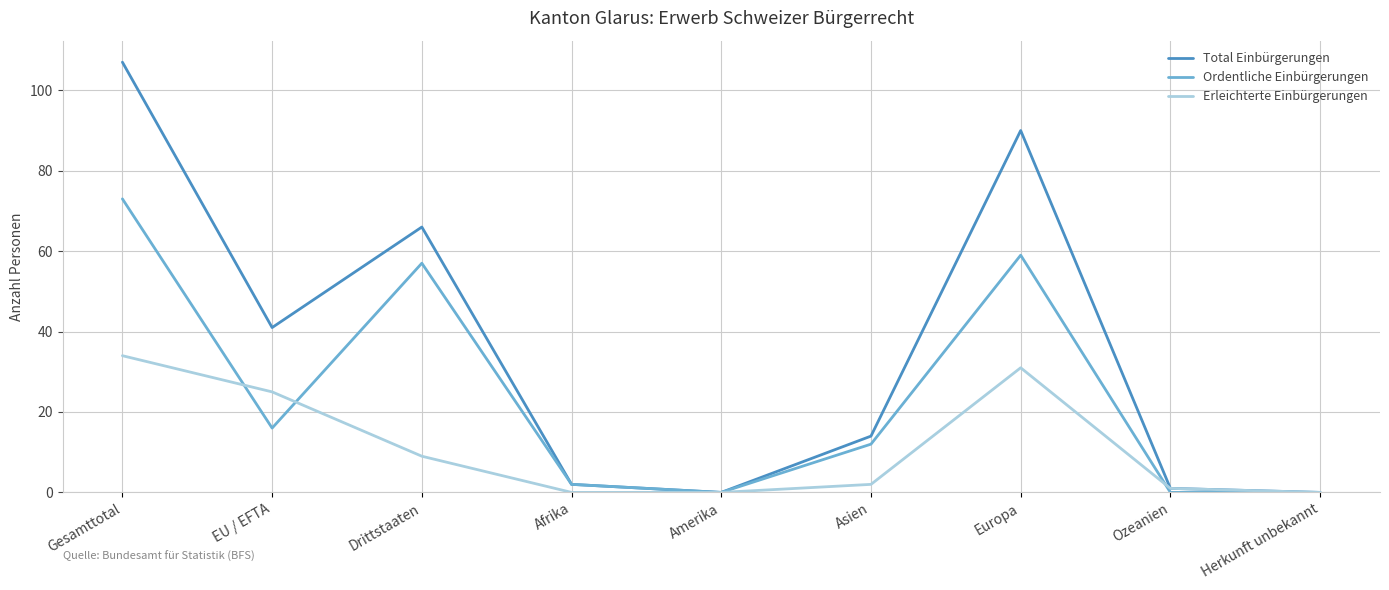

Reading right to left, what are all the values shown in this chart?

Total Einbürgerungen: 0	1	90	14	0	2	66	41	107
Ordentliche Einbürgerungen: 0	0	59	12	0	2	57	16	73
Erleichterte Einbürgerungen: 0	1	31	2	0	0	9	25	34